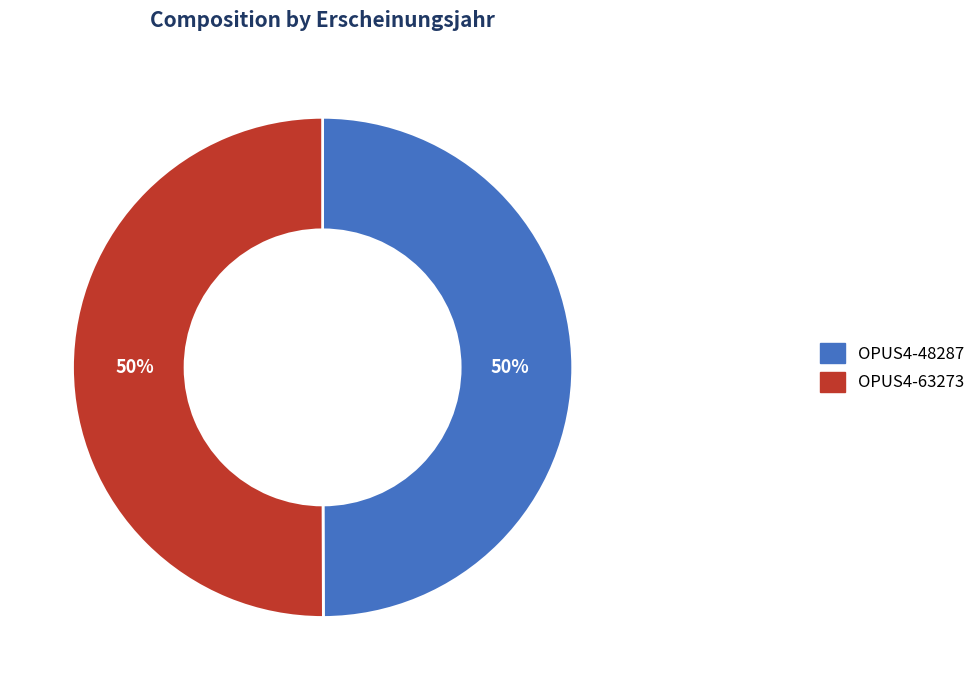

Approximately how many times larger is the value at OPUS4-63273 compared to OPUS4-48287?

1.0